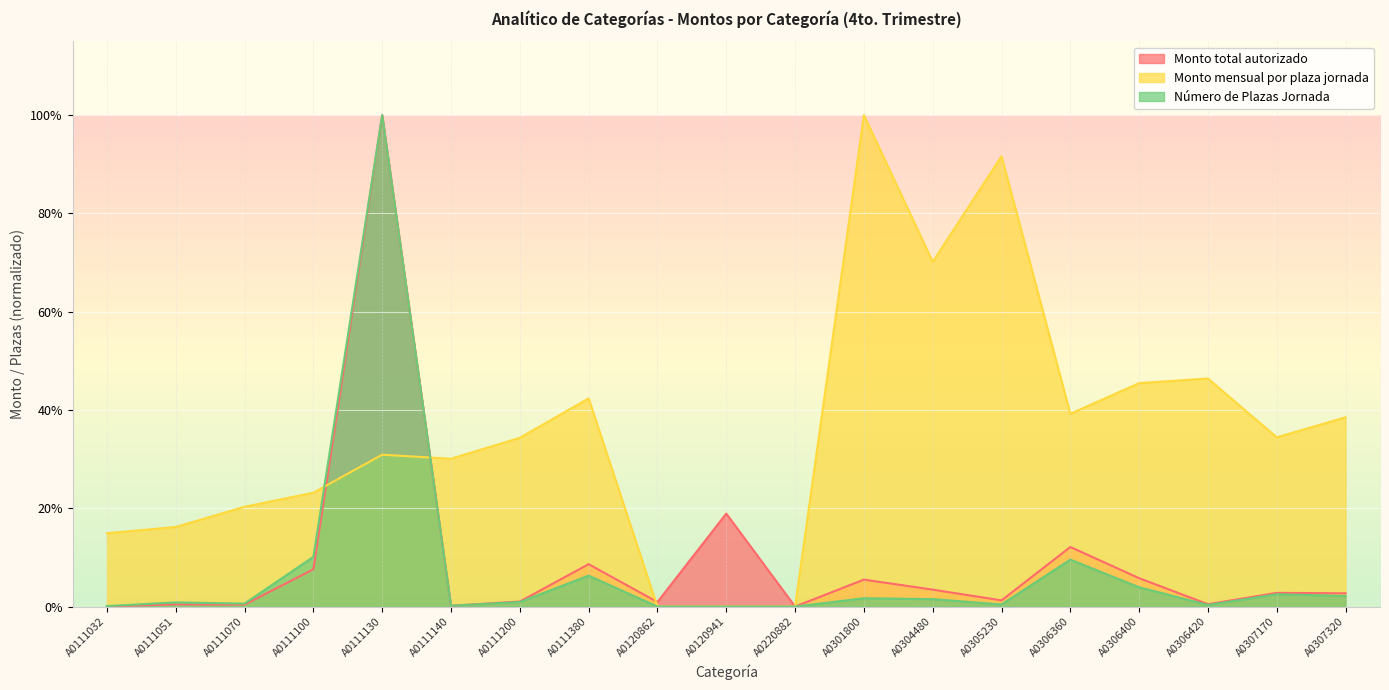

Is it true that Monto mensual por plaza jornada equals 1.0 at A0301800?

True